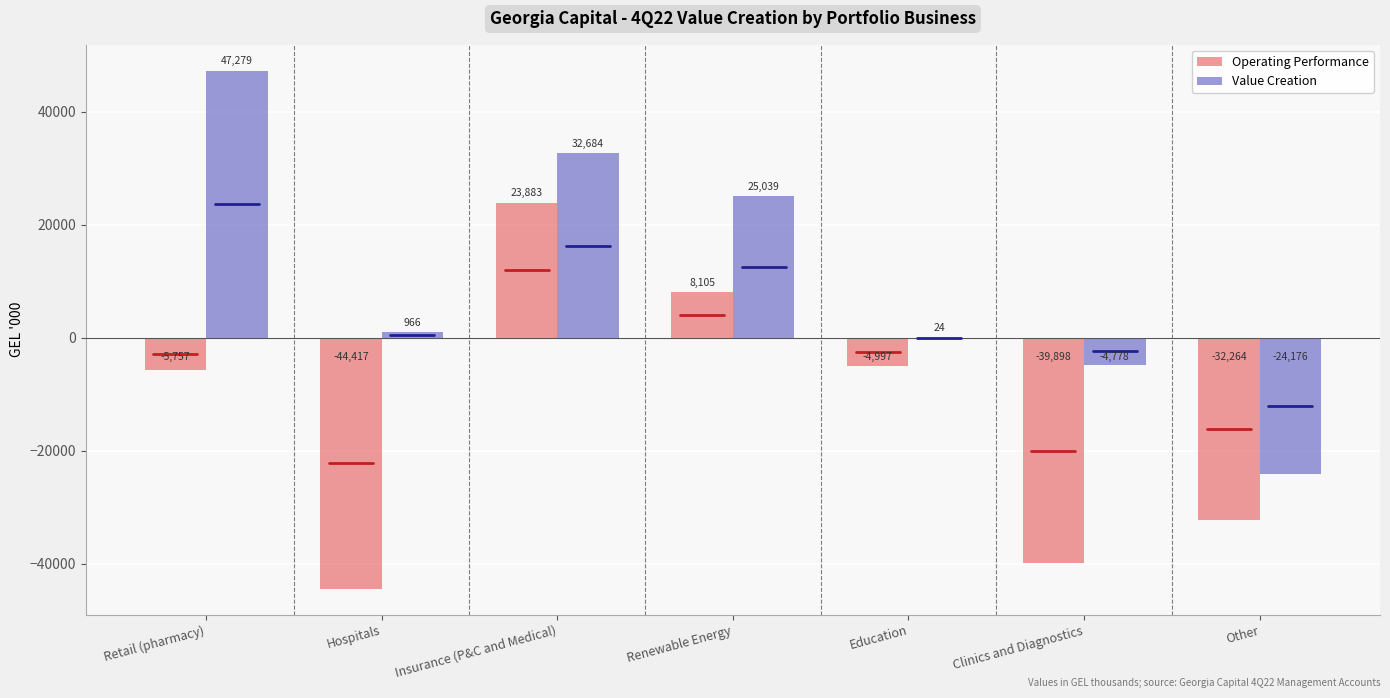

What value does the Value Creation series have at Insurance (P&C and Medical), to the nearest 50?

32700